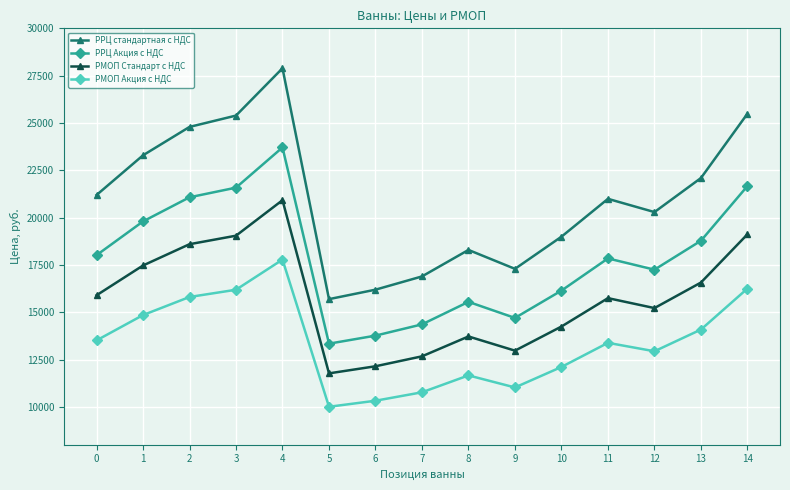

True or false: РРЦ Акция с НДС has more than 0 points higher than both neighbors.

True